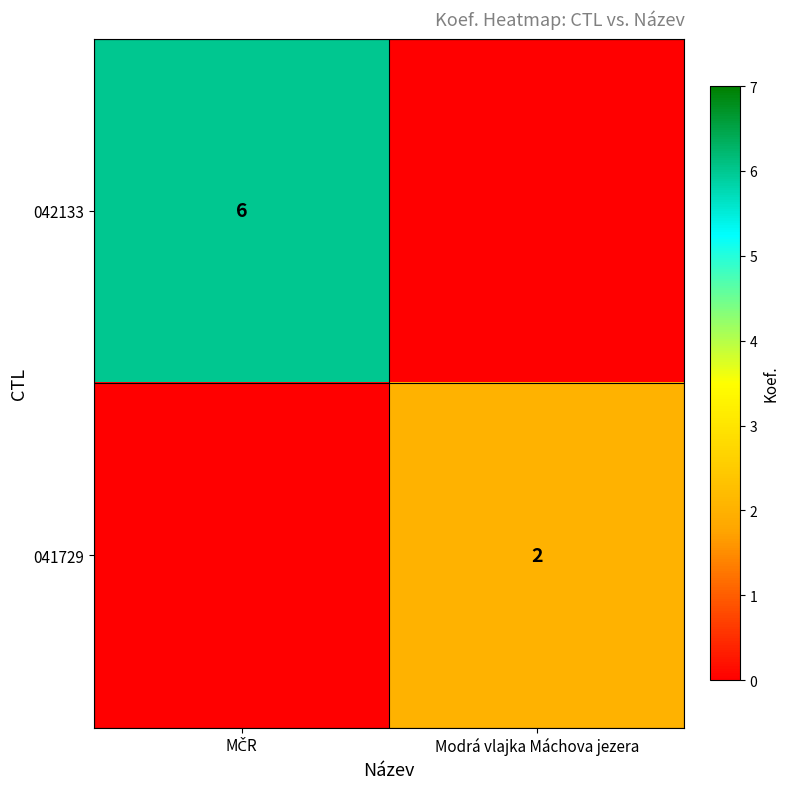

The value of 041729 at Modrá vlajka Máchova jezera is 3. True or false?

False